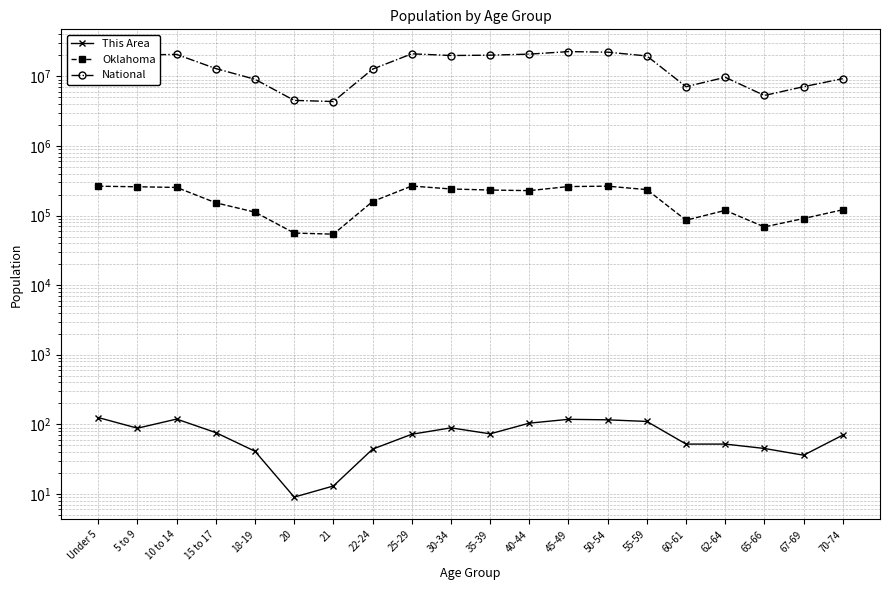

List the series in order of their peak value, highest first.

National, Oklahoma, This Area